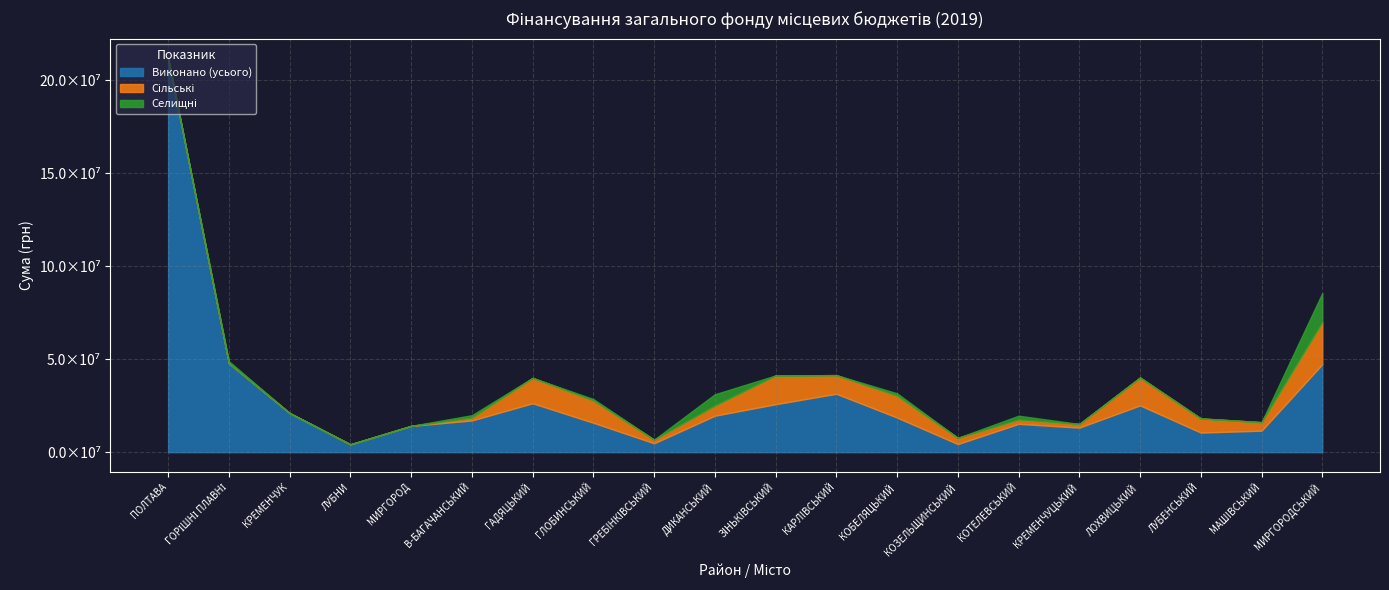

Reading left to right, transcribe all the data shown in this chart.

Виконано (усього): ПОЛТАВА=211683517.7	ГОРІШНІ ПЛАВНІ=47878786.9	КРЕМЕНЧУК=21045228.8	ЛУБНИ=4216441.2	МИРГОРОД=14121167.4	В-БАГАЧАНСЬКИЙ=17053919.4	ГАДЯЦЬКИЙ=26286741.0	ГЛОБИНСЬКИЙ=15810179.4	ГРЕБIНКIВСЬКИЙ=4782262.4	ДИКАНСЬКИЙ=19598853.0	ЗIНЬКIВСЬКИЙ=25785662.5	КАРЛIВСЬКИЙ=31394601.5	КОБЕЛЯЦЬКИЙ=18596082.2	КОЗЕЛЬЩИНСЬКИЙ=4353665.4	КОТЕЛЕВСЬКИЙ=15230971.6	КРЕМЕНЧУЦЬКИЙ=13202961.7	ЛОХВИЦЬКИЙ=25154170.9	ЛУБЕНСЬКИЙ=10543735.4	МАШIВСЬКИЙ=11556221.5	МИРГОРОДСЬКИЙ=47281596.3
Сільські: ПОЛТАВА=0.0	ГОРІШНІ ПЛАВНІ=0.0	КРЕМЕНЧУК=0.0	ЛУБНИ=0.0	МИРГОРОД=0.0	В-БАГАЧАНСЬКИЙ=1541210.8	ГАДЯЦЬКИЙ=13646382.1	ГЛОБИНСЬКИЙ=12008538.5	ГРЕБIНКIВСЬКИЙ=1945050.3	ДИКАНСЬКИЙ=5457575.4	ЗIНЬКIВСЬКИЙ=15455361.3	КАРЛIВСЬКИЙ=10026613.3	КОБЕЛЯЦЬКИЙ=11819132.1	КОЗЕЛЬЩИНСЬКИЙ=3350688.2	КОТЕЛЕВСЬКИЙ=2374313.9	КРЕМЕНЧУЦЬКИЙ=1956933.8	ЛОХВИЦЬКИЙ=14998039.0	ЛУБЕНСЬКИЙ=7583955.7	МАШIВСЬКИЙ=4566254.7	МИРГОРОДСЬКИЙ=22662970.9
Селищні: ПОЛТАВА=0.0	ГОРІШНІ ПЛАВНІ=1038370.6	КРЕМЕНЧУК=0.0	ЛУБНИ=0.0	МИРГОРОД=0.0	В-БАГАЧАНСЬКИЙ=1281395.4	ГАДЯЦЬКИЙ=0.0	ГЛОБИНСЬКИЙ=756102.8	ГРЕБIНКIВСЬКИЙ=0.0	ДИКАНСЬКИЙ=6066805.4	ЗIНЬКIВСЬКИЙ=0.0	КАРЛIВСЬКИЙ=0.0	КОБЕЛЯЦЬКИЙ=1229453.8	КОЗЕЛЬЩИНСЬКИЙ=0.0	КОТЕЛЕВСЬКИЙ=1989463.4	КРЕМЕНЧУЦЬКИЙ=0.0	ЛОХВИЦЬКИЙ=0.0	ЛУБЕНСЬКИЙ=0.0	МАШIВСЬКИЙ=0.0	МИРГОРОДСЬКИЙ=15571378.2